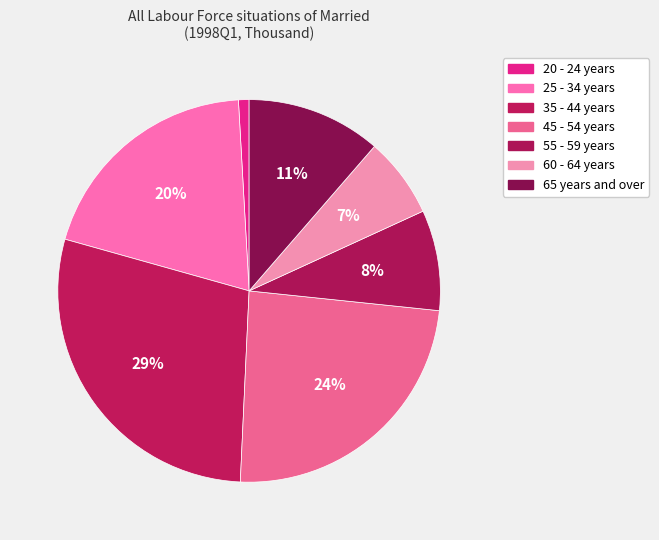

Which category has the smallest portion of the pie?

20 - 24 years